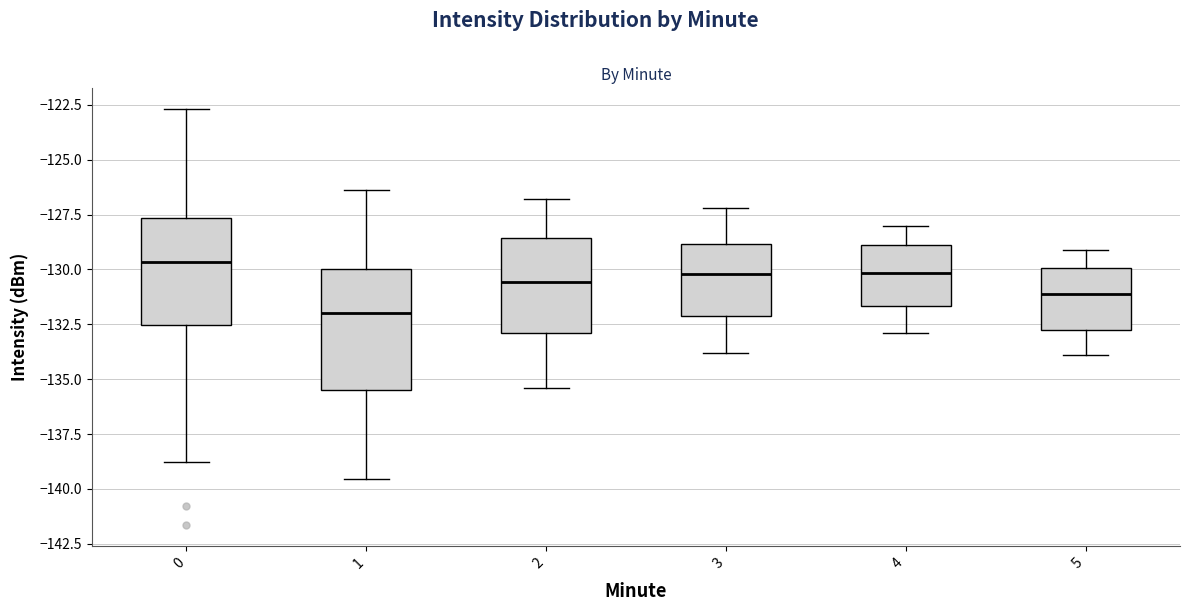

Where is the lower edge of the box at x = 4 on the y-axis? The values are not printed on the chart, so give them approximately, as read against the axis.

-131.5